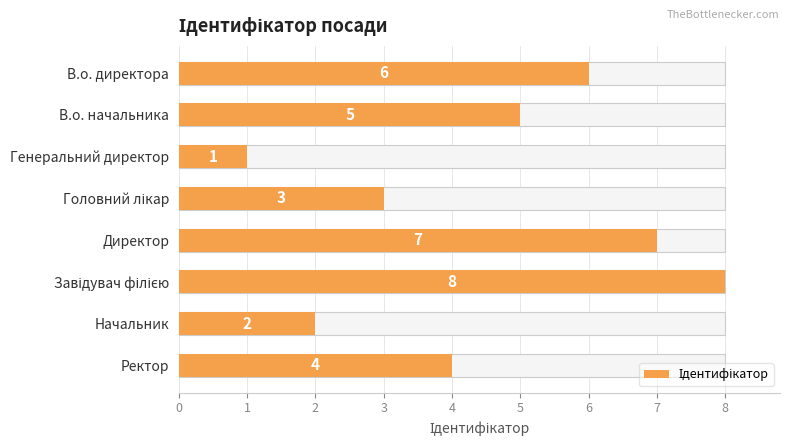

What is the change in value from Генеральний директор to Головний лікар?

+2